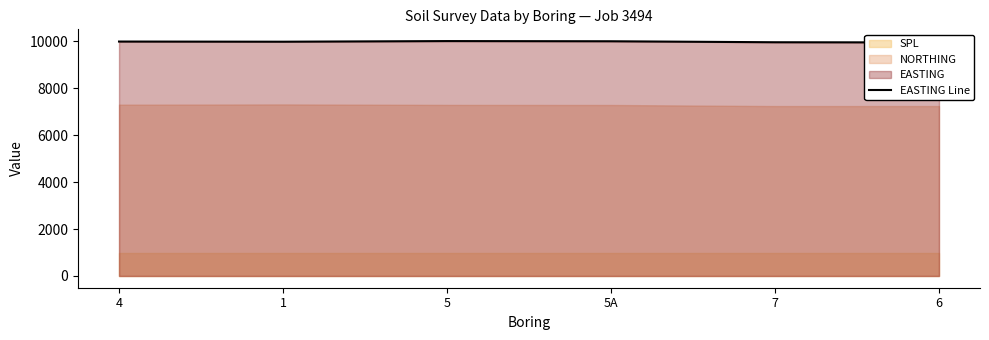

True or false: the data shows 9952 at 6.

True